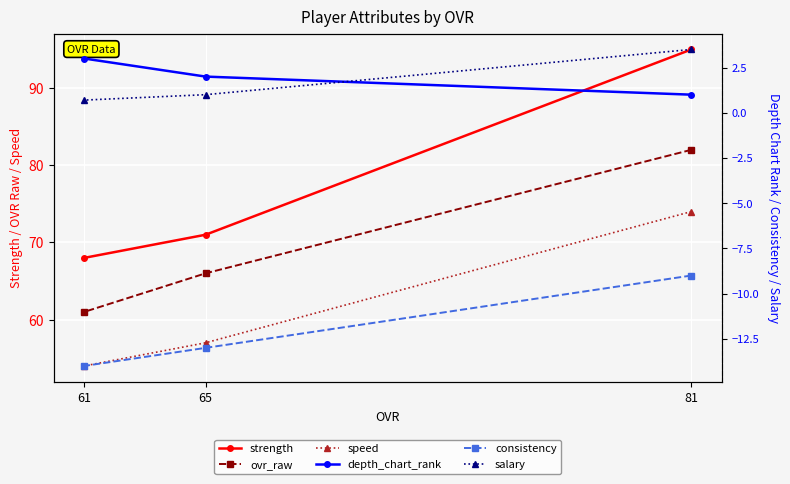

What are all the series names shown in the legend?

strength, ovr_raw, speed, depth_chart_rank, consistency, salary